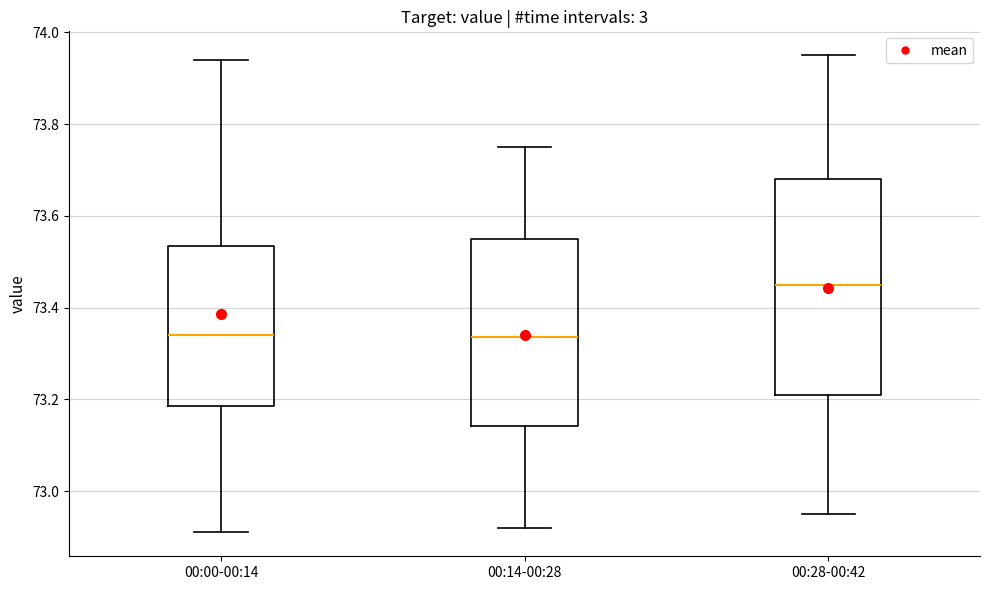

Reading left to right, transcribe this box plot: for each box, give where its median line is, the range the box spans, and where its two whiskers end, as read against the y-axis. The values are not printed on the chart, so give them approximately, as read against the axis.

00:00-00:14: median 73.34, box 73.18 to 73.54, whiskers 72.92 to 73.94
00:14-00:28: median 73.34, box 73.14 to 73.56, whiskers 72.92 to 73.76
00:28-00:42: median 73.46, box 73.22 to 73.68, whiskers 72.96 to 73.96